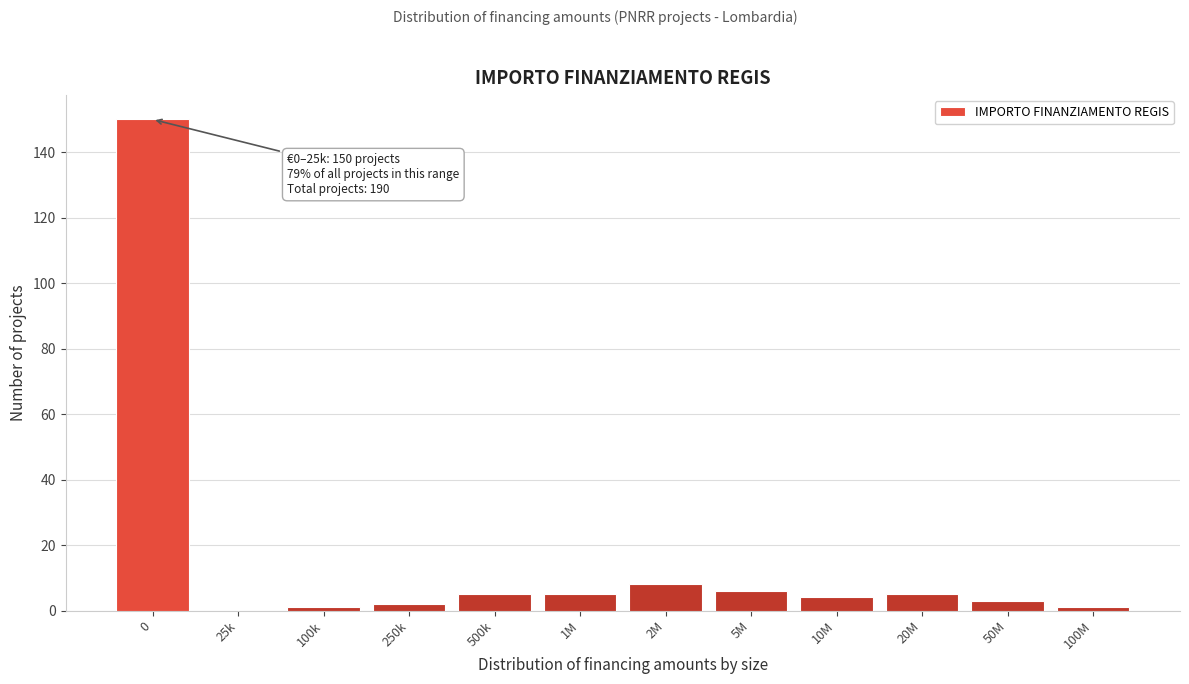

Reading left to right, transcribe all the data shown in this chart.

0=150	25k=0	100k=1	250k=2	500k=5	1M=5	2M=8	5M=6	10M=4	20M=5	50M=3	100M=1